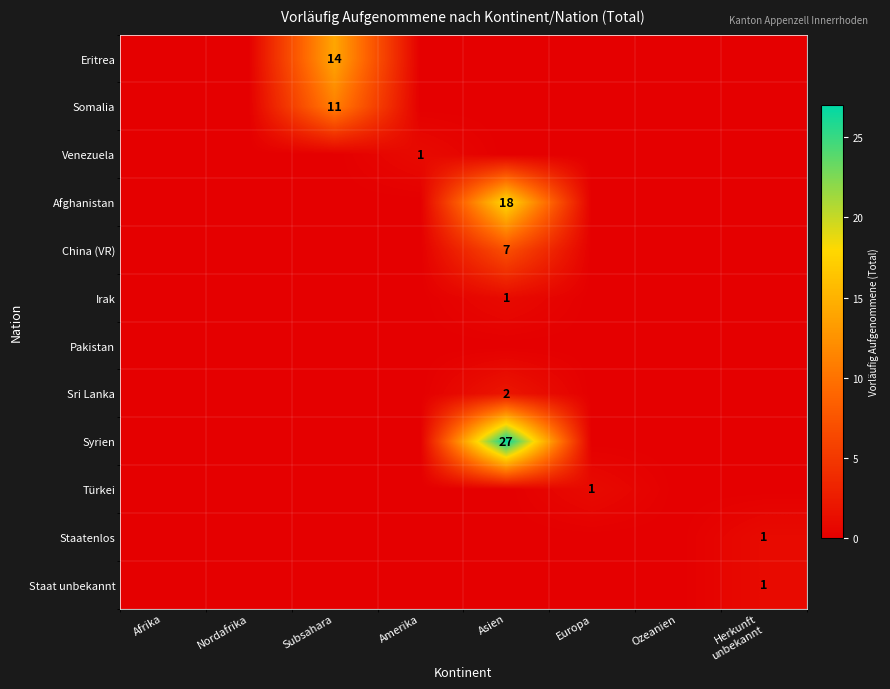

How many categories are shown in the chart?

8